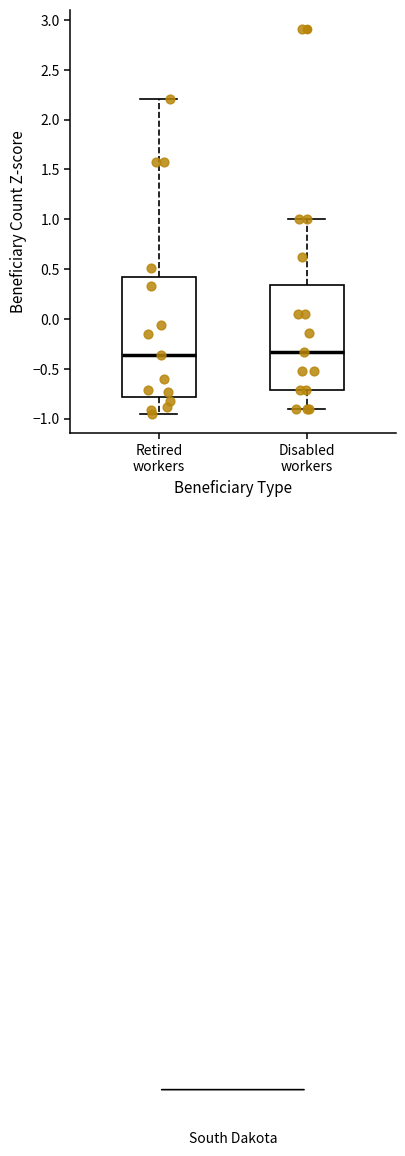

Comparing the boxes themselves (not the whiskers), which one is the tallest?

Retired workers